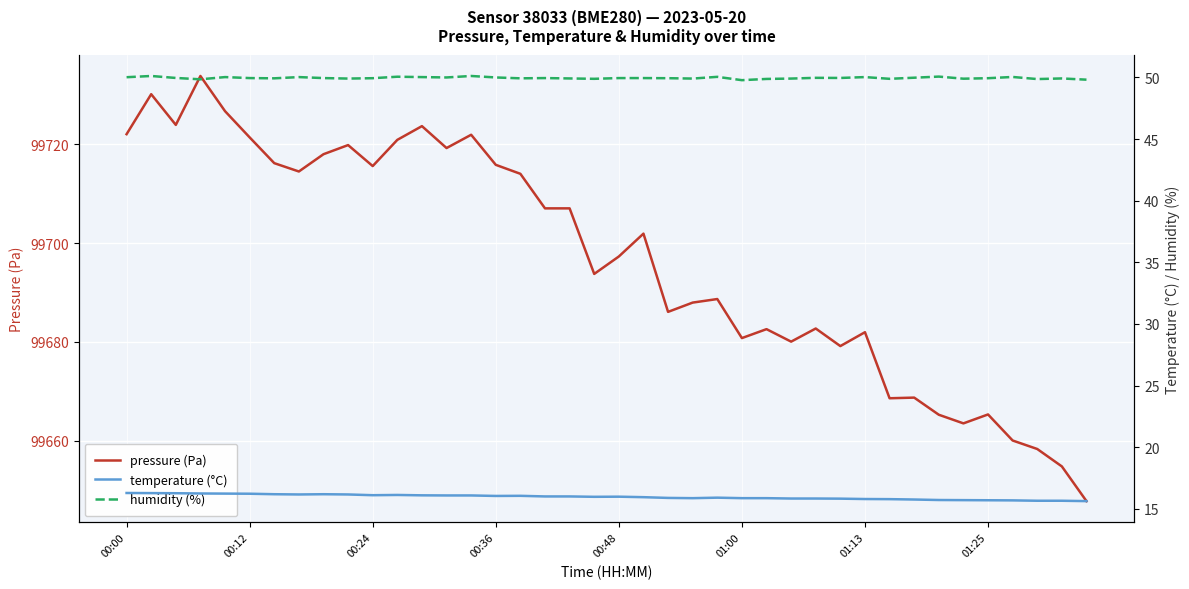

The value of pressure (Pa) at 00:48 is 99697.3. True or false?

True